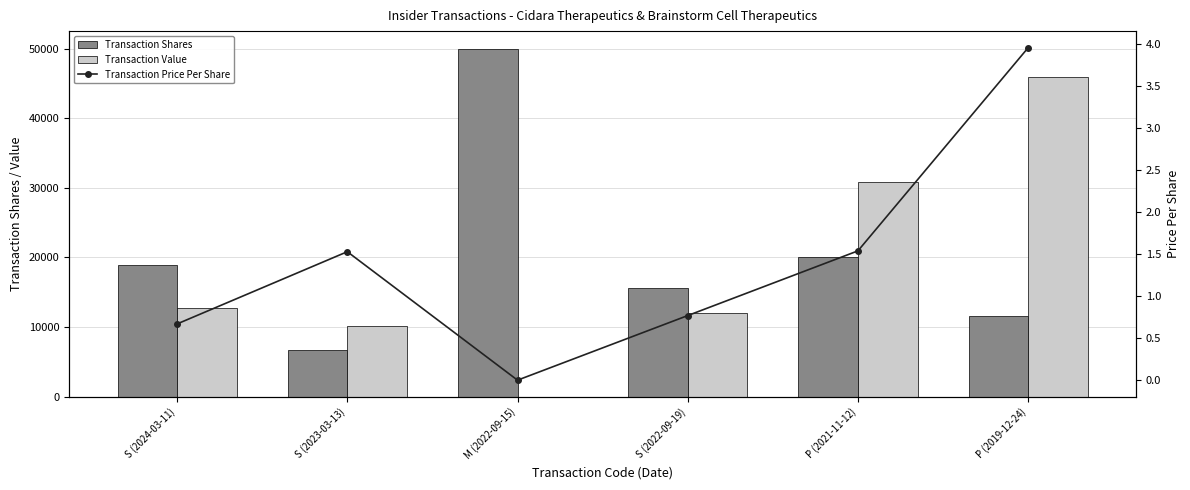

What value does the Transaction Shares series have at S (2022-09-19)?

15642.0